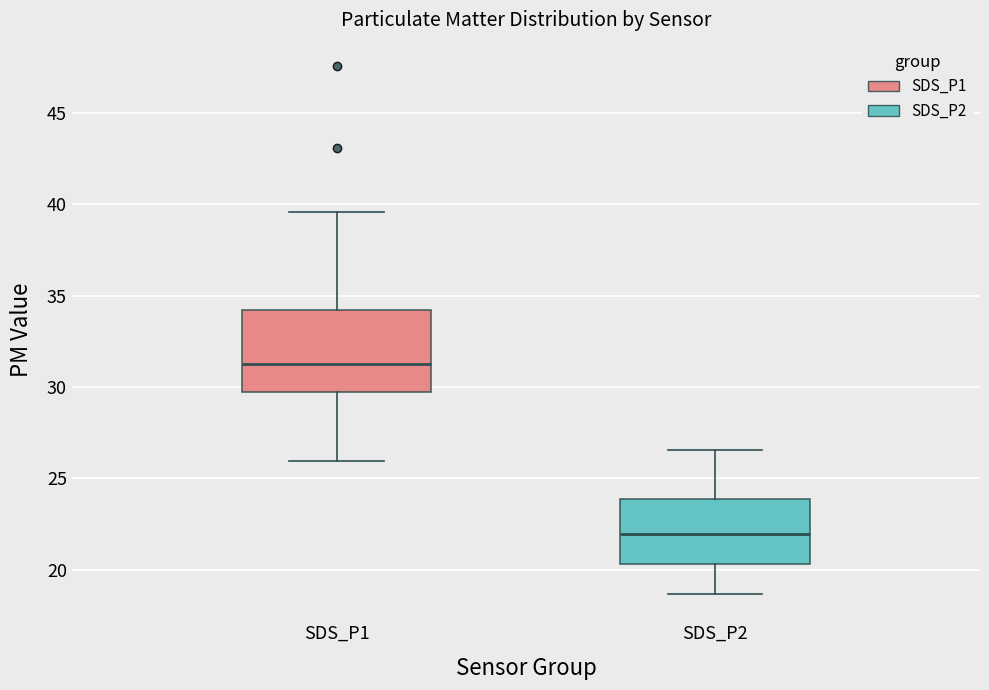

Reading left to right, read every box against the y-axis: the position of its median line, the range the box covers, and the ends of its whiskers. The values are not printed on the chart, so give them approximately, as read against the axis.

SDS_P1: median 31.5, box 29.5 to 34.0, whiskers 26.0 to 39.5
SDS_P2: median 22.0, box 20.5 to 24.0, whiskers 18.5 to 26.5